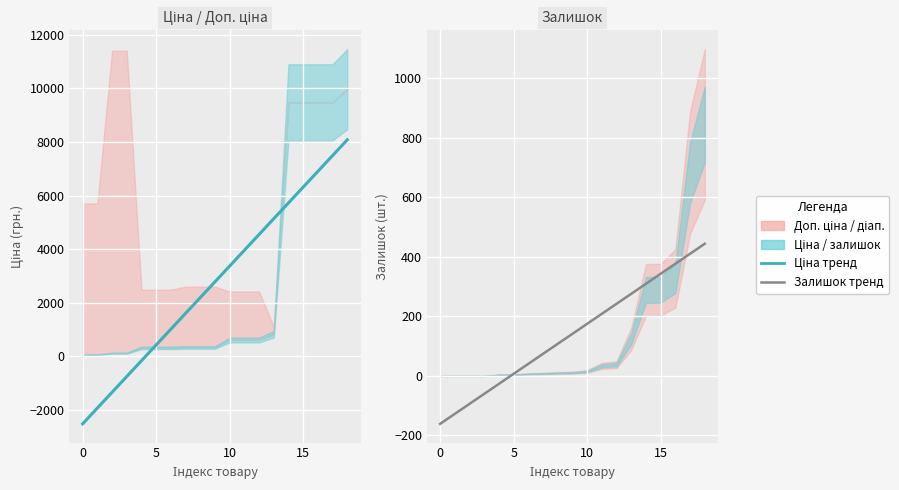

The Тренд series shows 471.3 at 15. True or false?

False